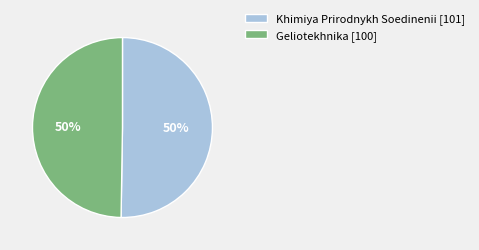

To the nearest percent, what portion does Geliotekhnika [100] represent?

50%